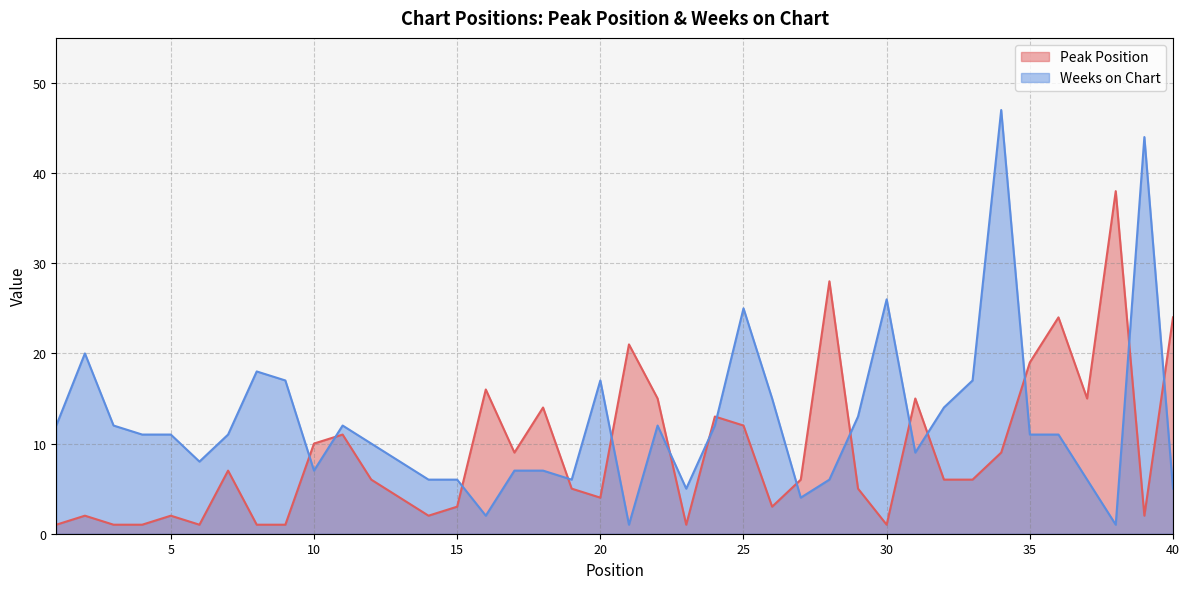

Reading left to right, extract all data points from this chart.

Peak Position: 1	2	1	1	2	1	7	1	1	10	11	6	4	2	3	16	9	14	5	4	21	15	1	13	12	3	6	28	5	1	15	6	6	9	19	24	15	38	2	24
Weeks on Chart: 12	20	12	11	11	8	11	18	17	7	12	10	8	6	6	2	7	7	6	17	1	12	5	12	25	15	4	6	13	26	9	14	17	47	11	11	6	1	44	5